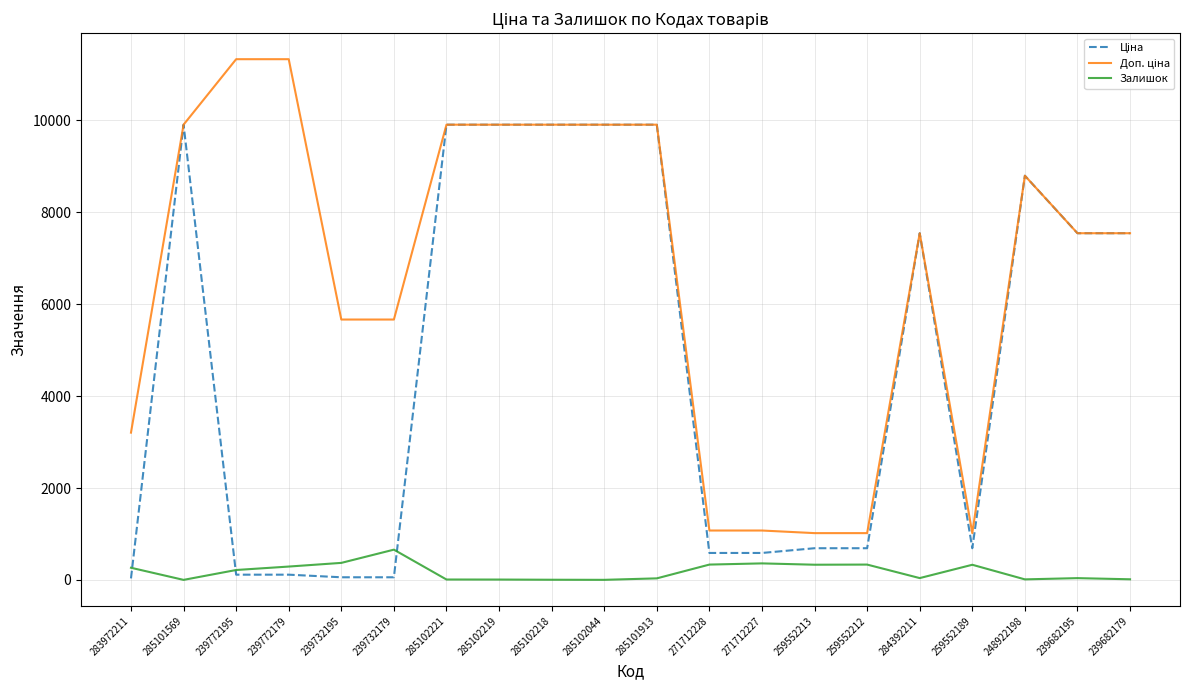

Is it true that Залишок equals 333.0 at 259552212?

True